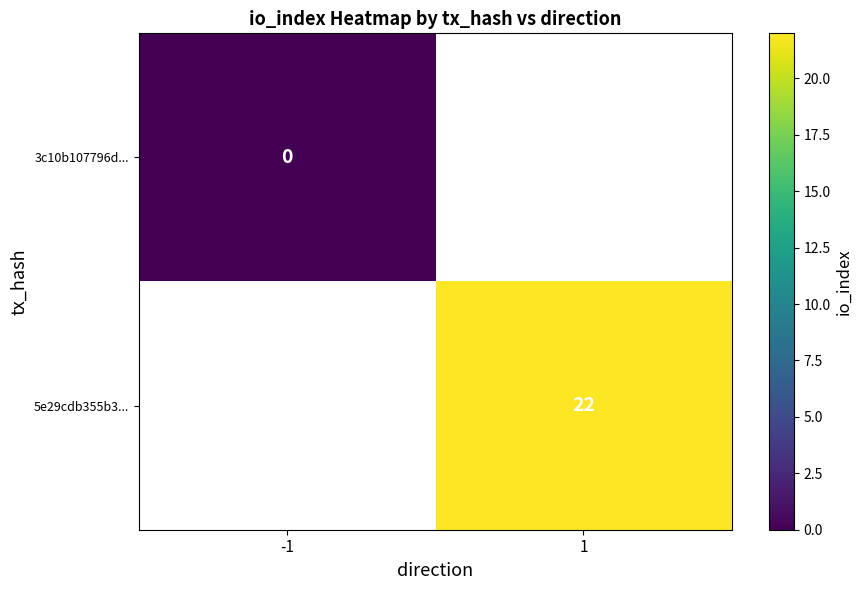

The 5e29cdb355b3... series shows 5 at 1. True or false?

False